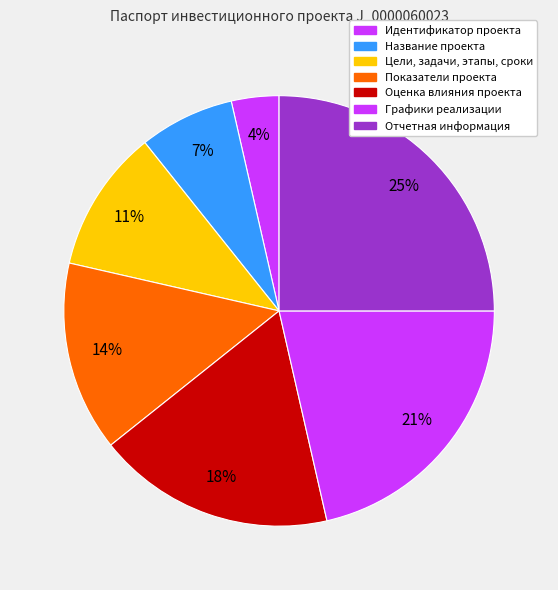

How many slices are in this pie chart?

7